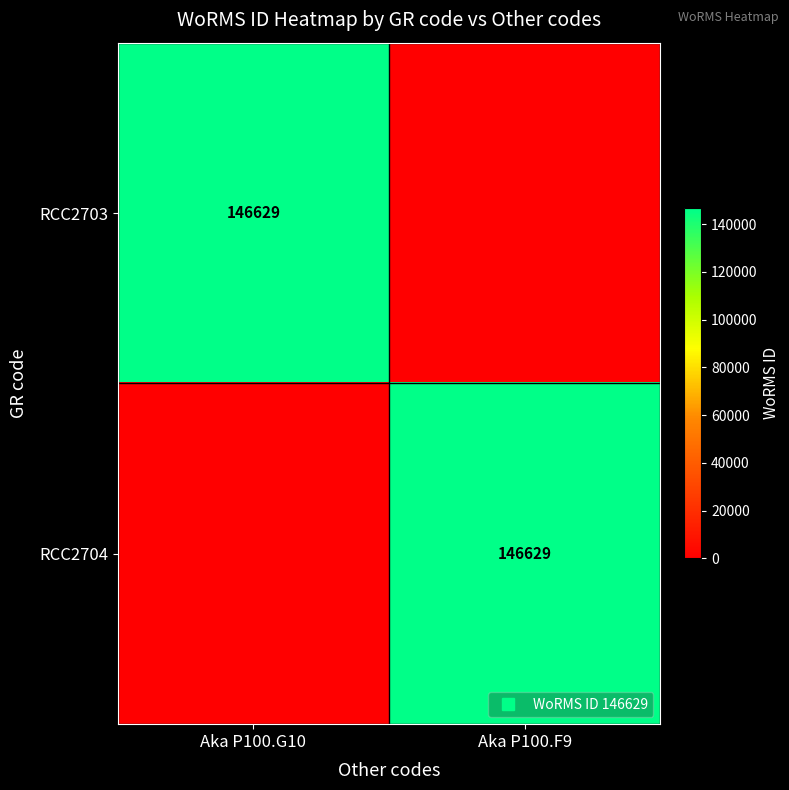

What is the maximum value for RCC2703?

146629